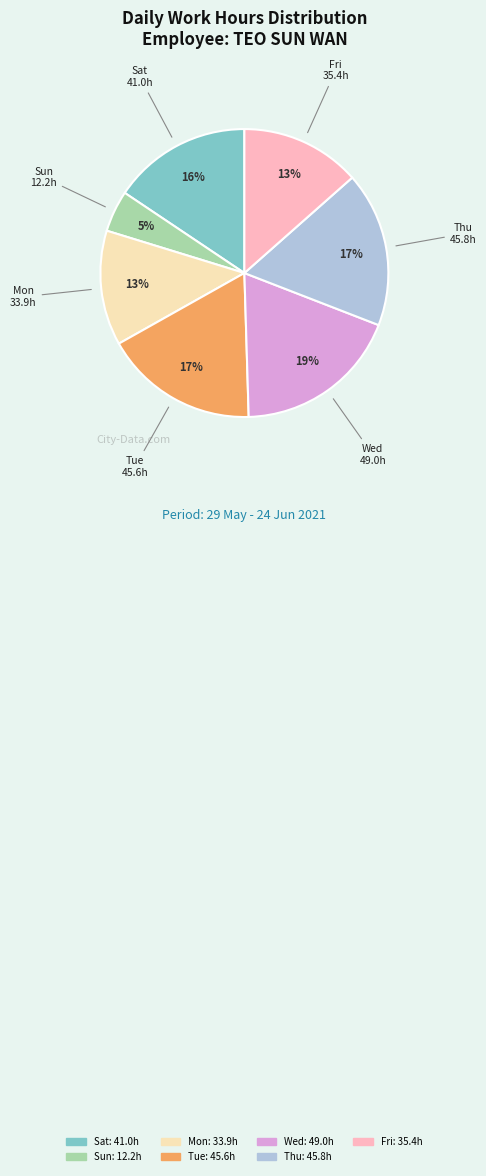

To the nearest percent, what is the average slice percentage?

14%